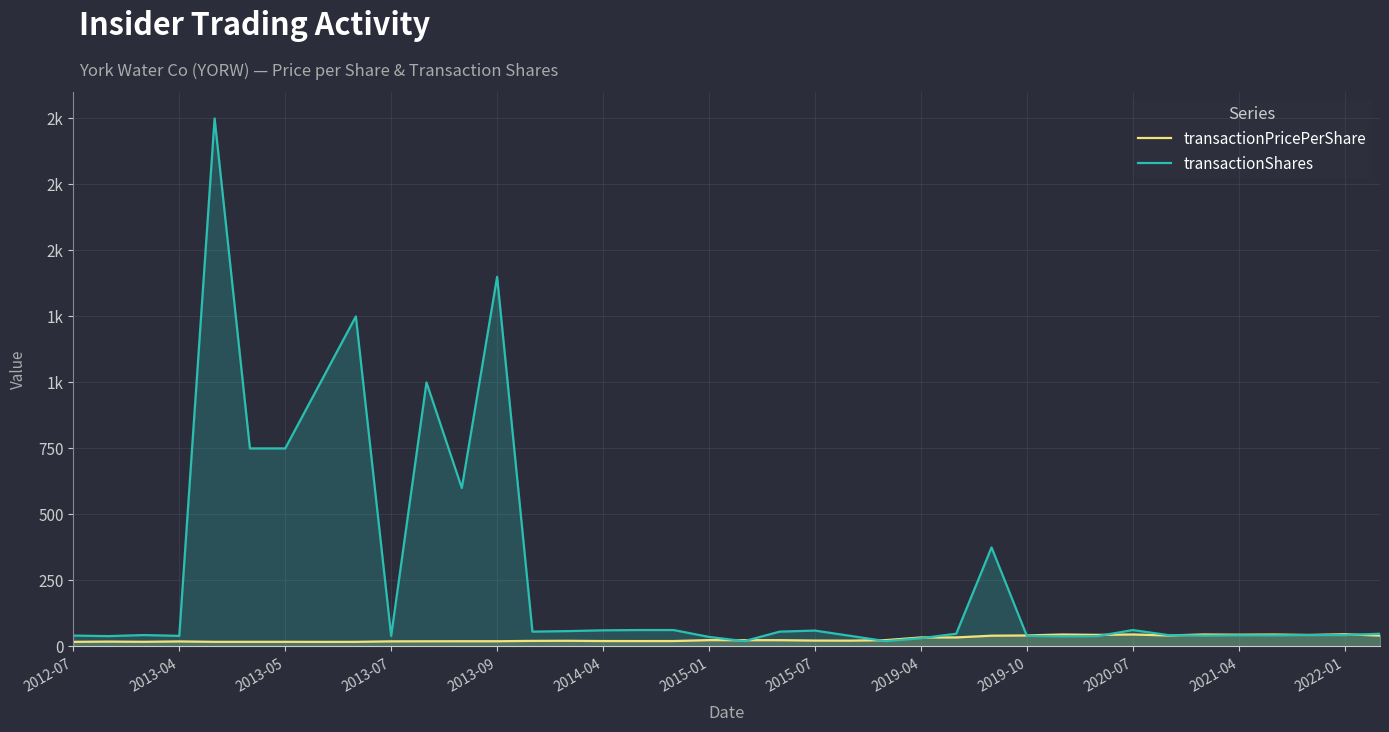

Where is the first local maximum for transactionPricePerShare?

2013-04